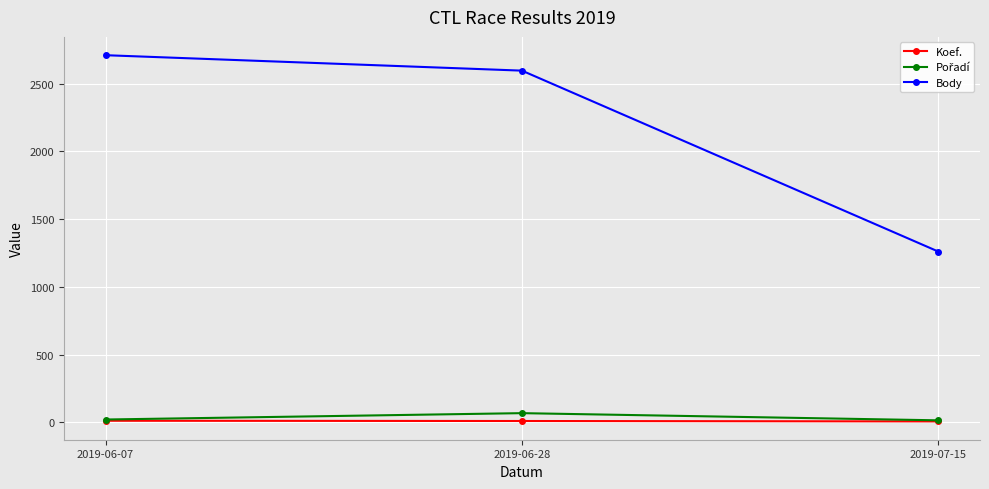

At how many categories does at least one series exceed 578?

3